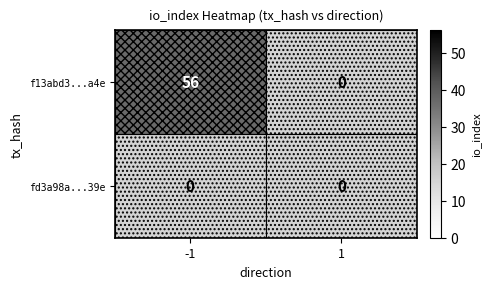

At which category is the sum across all series the highest?

-1